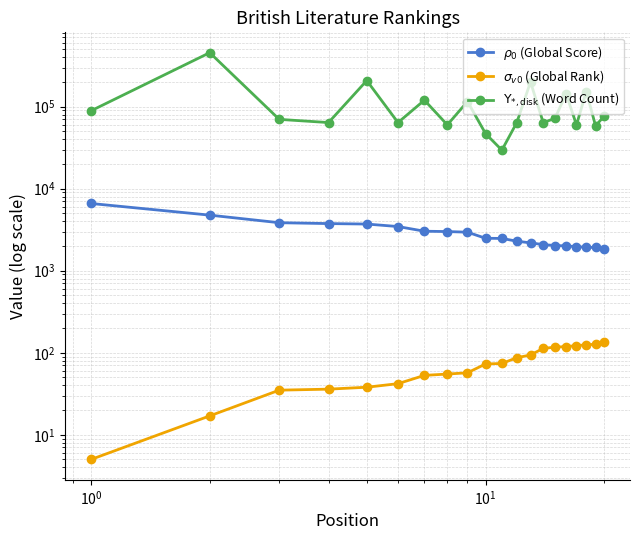

What is the difference between the maximum and minimum values in the $\Upsilon_{*,\mathrm{disk}}$ (Word Count) series?

425625